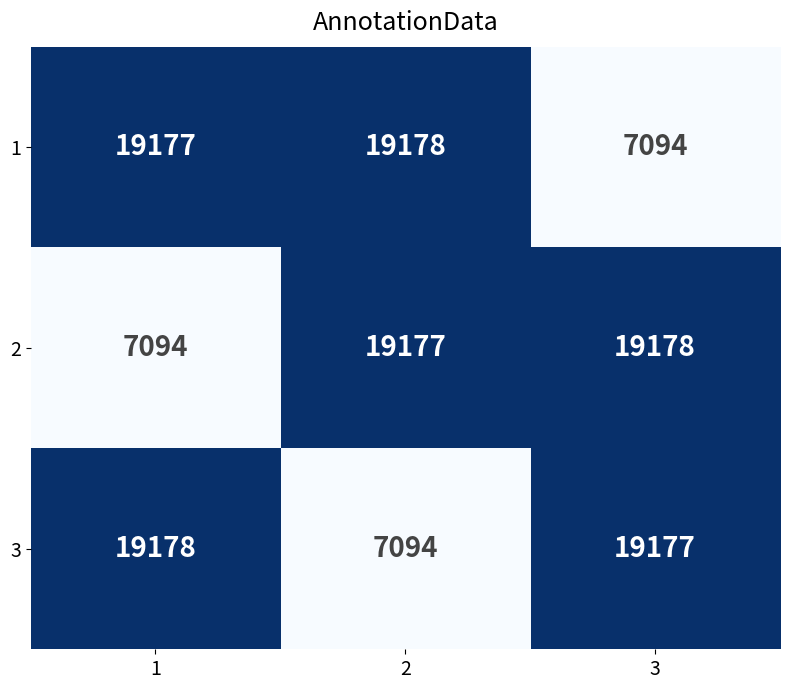

At how many categories does at least one series exceed 17167?

3